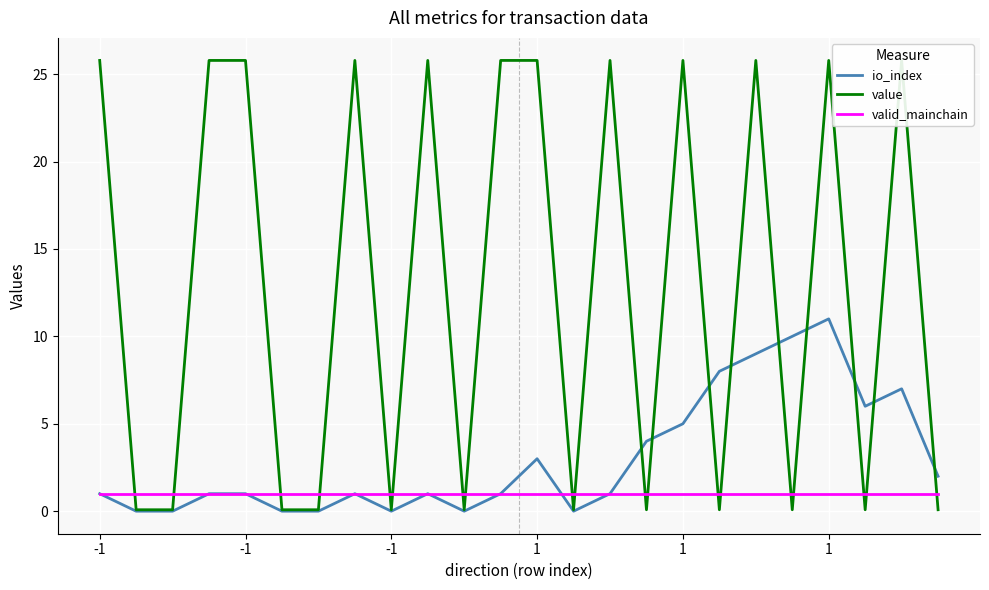

At which label does valid_mainchain reach its peak?

-1